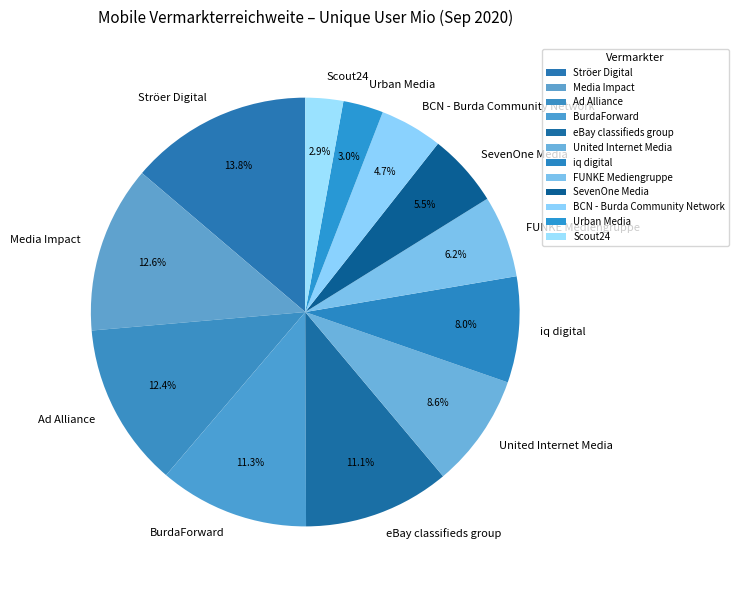

To the nearest percent, what percentage of the pie is iq digital?

8%